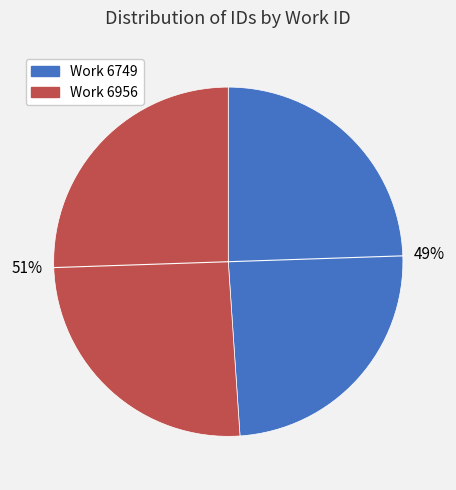

To the nearest percent, what is the difference between the largest and smallest slice percentages?

2%